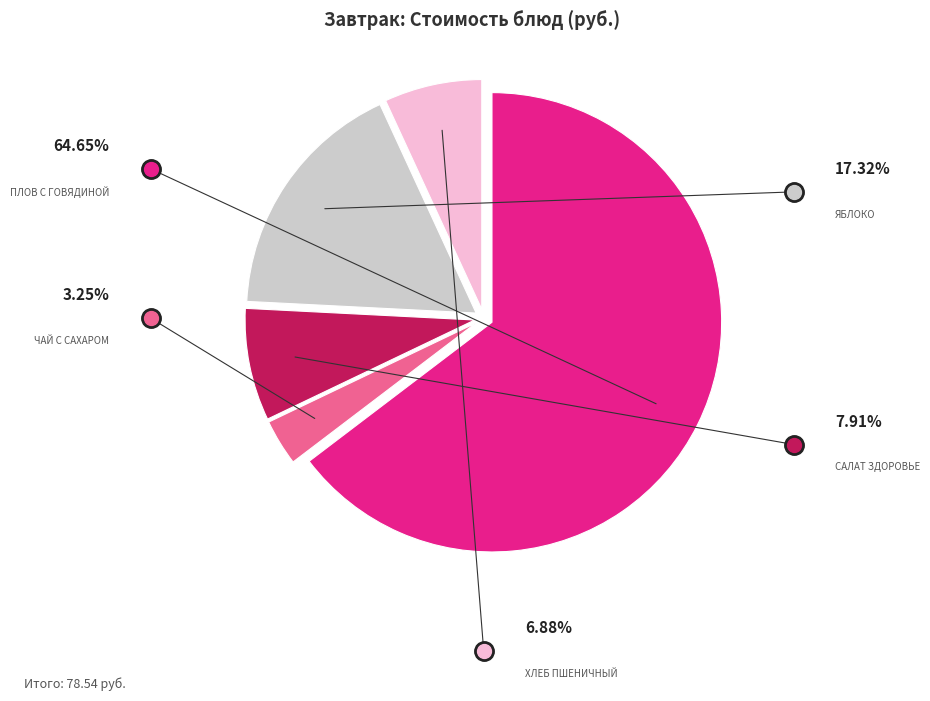

Does Хлеб пшеничный represent more than half of the total?

No